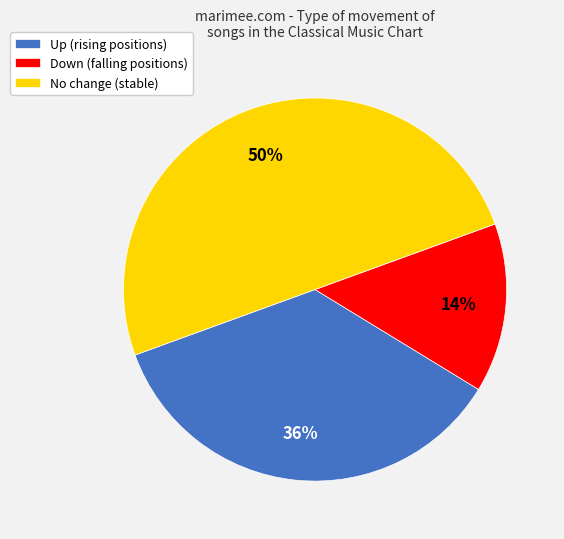

What percentage is the No change (stable) slice, to the nearest percent?

50%